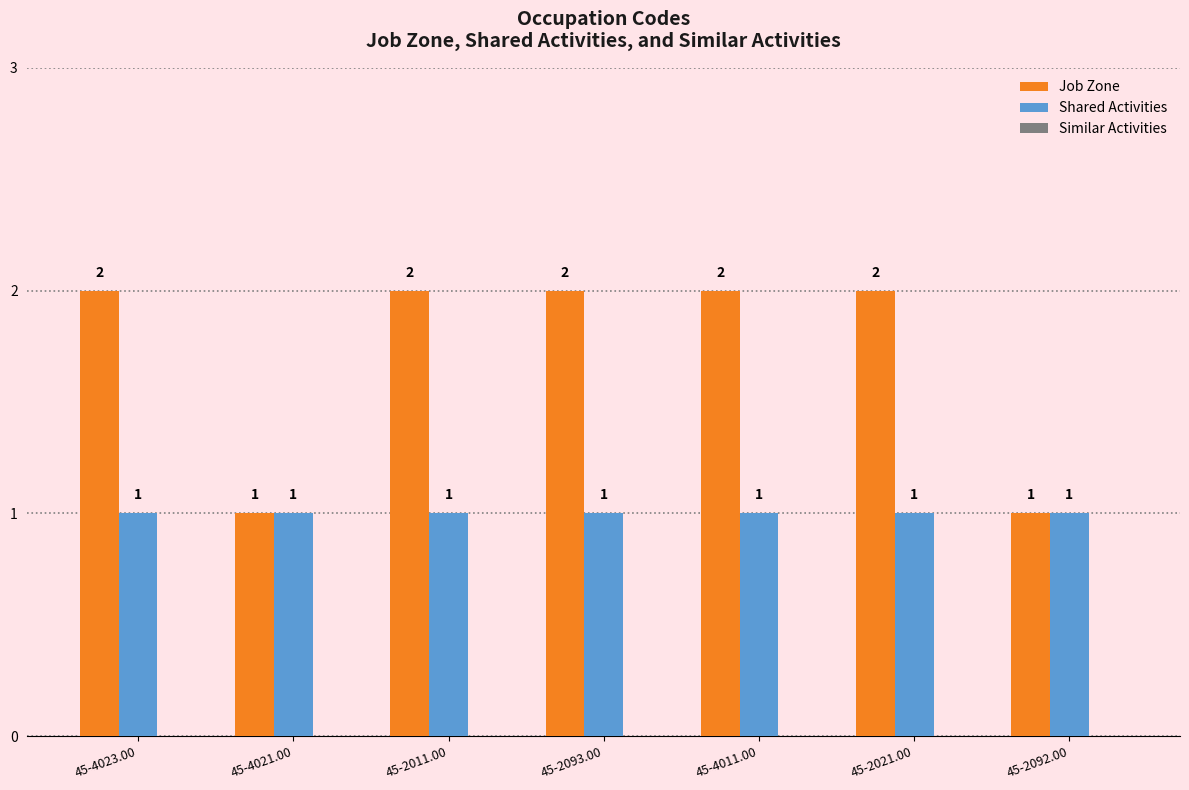

Is it true that Job Zone equals 2 at 45-4023.00?

True